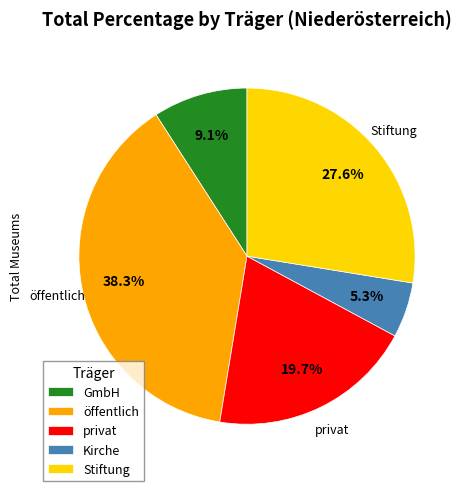

How many segments does this pie chart have?

5